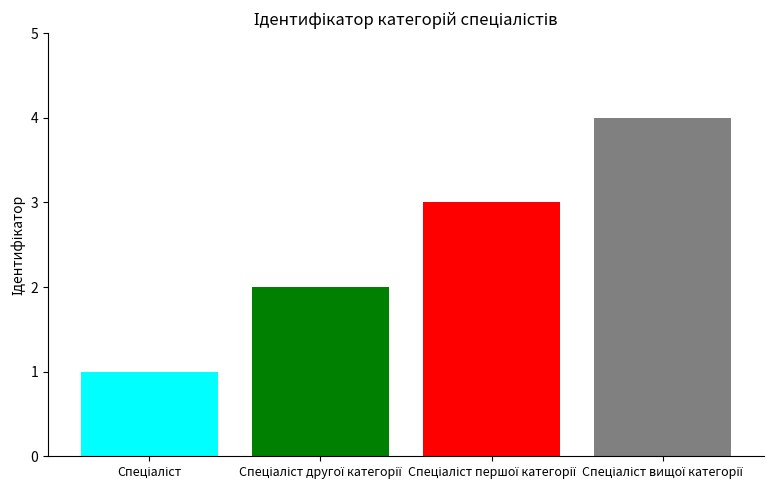

What is the maximum value shown in the chart?

4